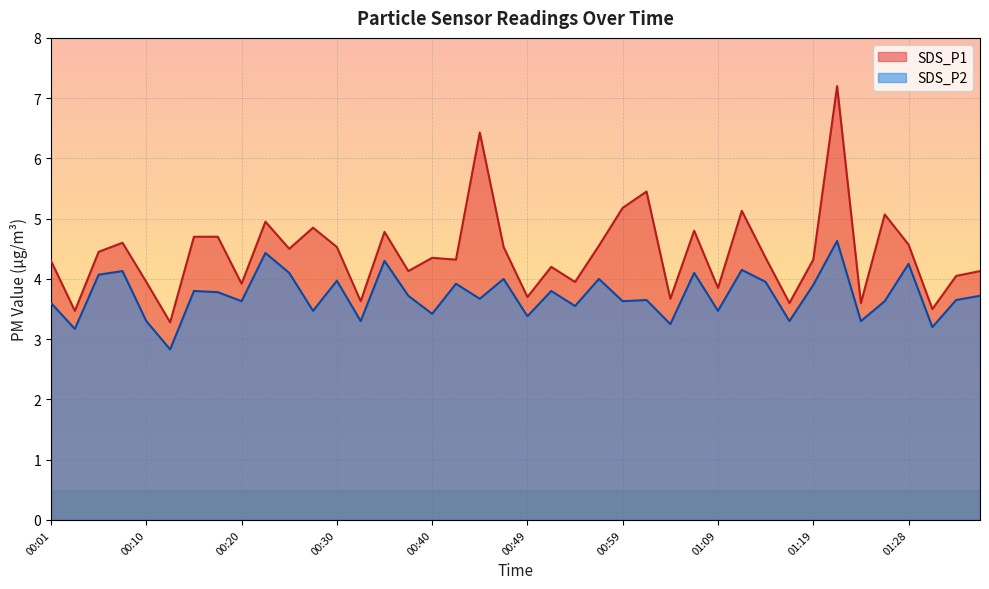

Which series has the largest total across all categories?

SDS_P1